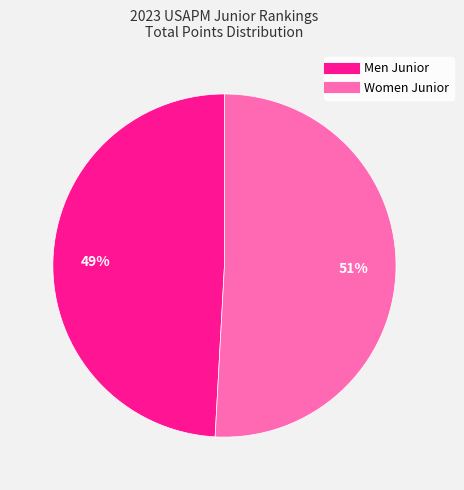

Rank the categories by value from highest to lowest.

Women Junior, Men Junior